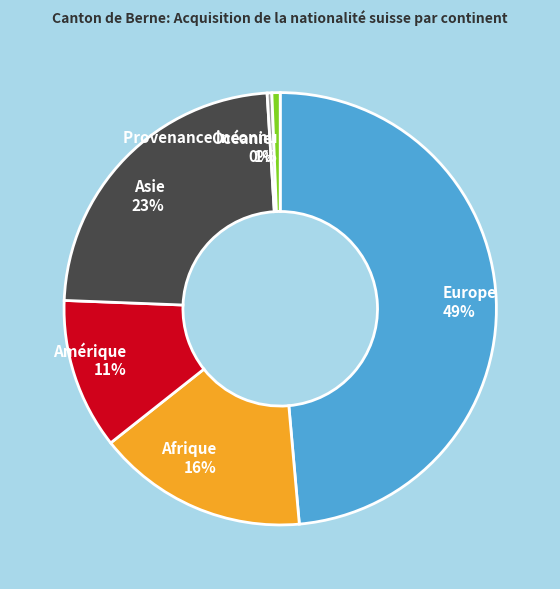

What percentage is the Asie slice, to the nearest percent?

23%